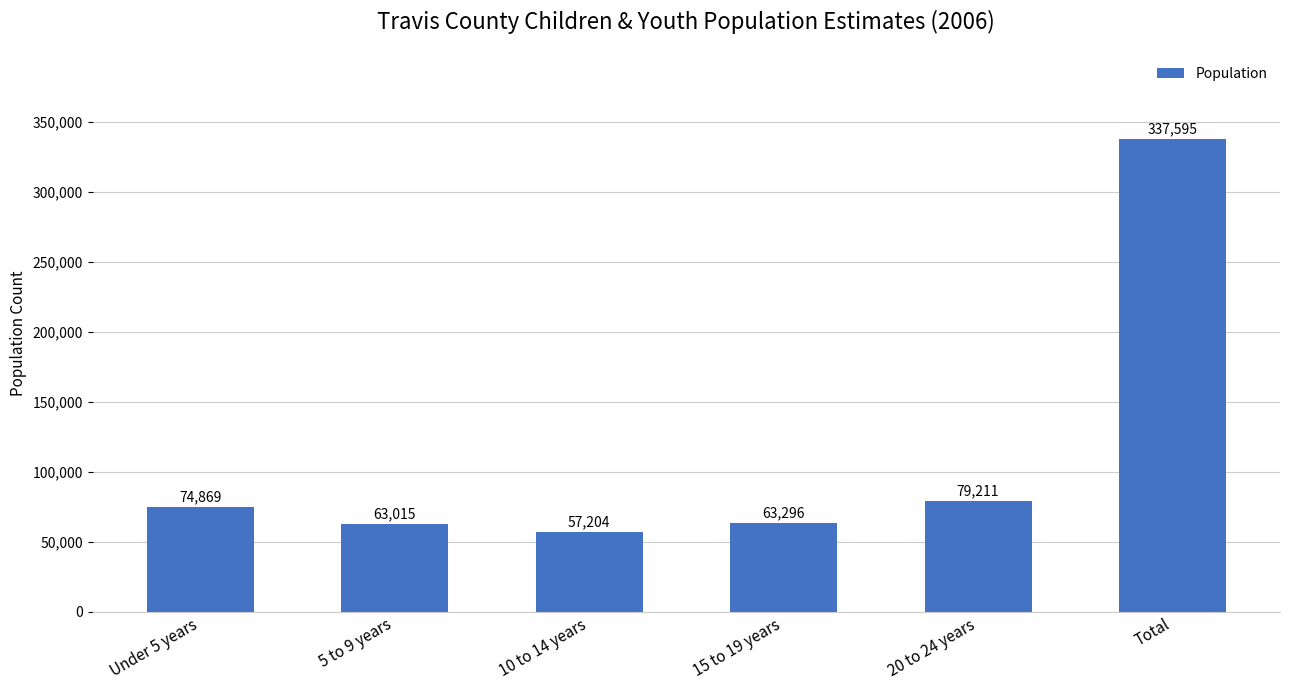

Which category has the highest value across all series?

Total